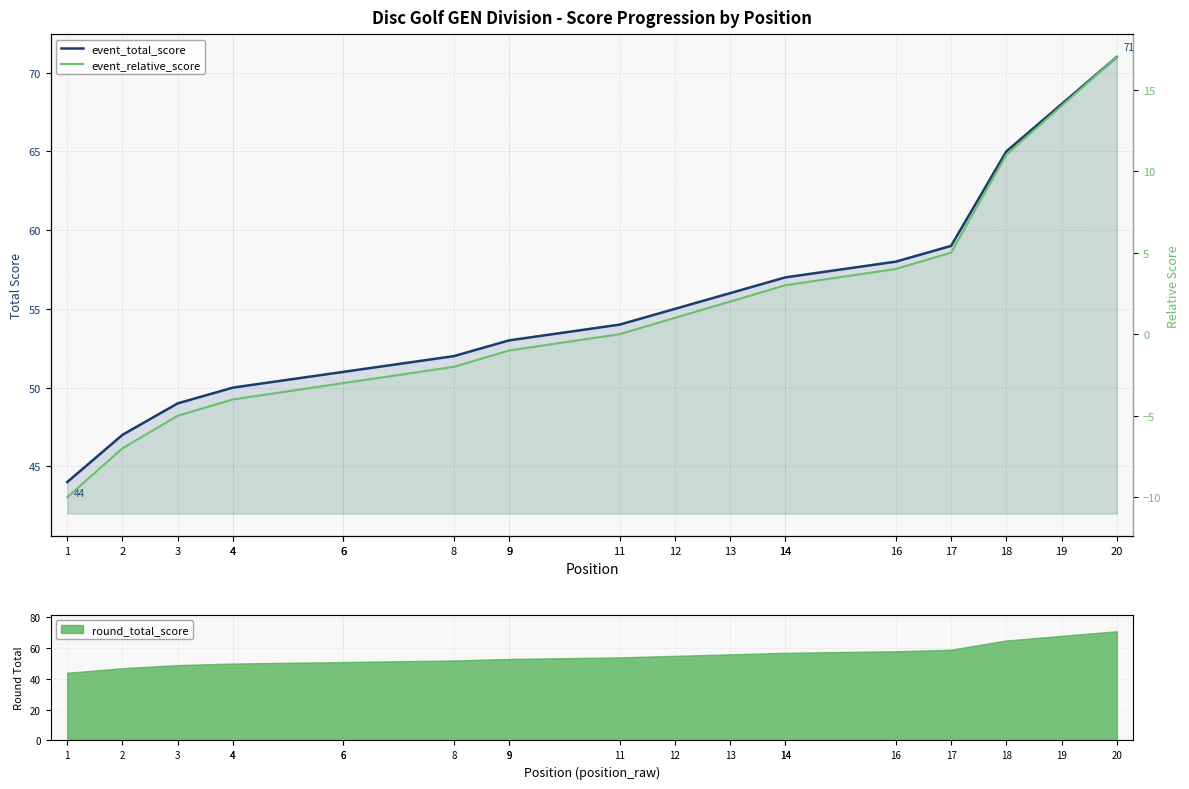

Reading left to right, transcribe all the data shown in this chart.

event_total_score: 44	47	49	50	50	51	51	52	53	53	54	55	56	57	57	58	59	65	68	71
event_relative_score: -10	-7	-5	-4	-4	-3	-3	-2	-1	-1	0	1	2	3	3	4	5	11	14	17